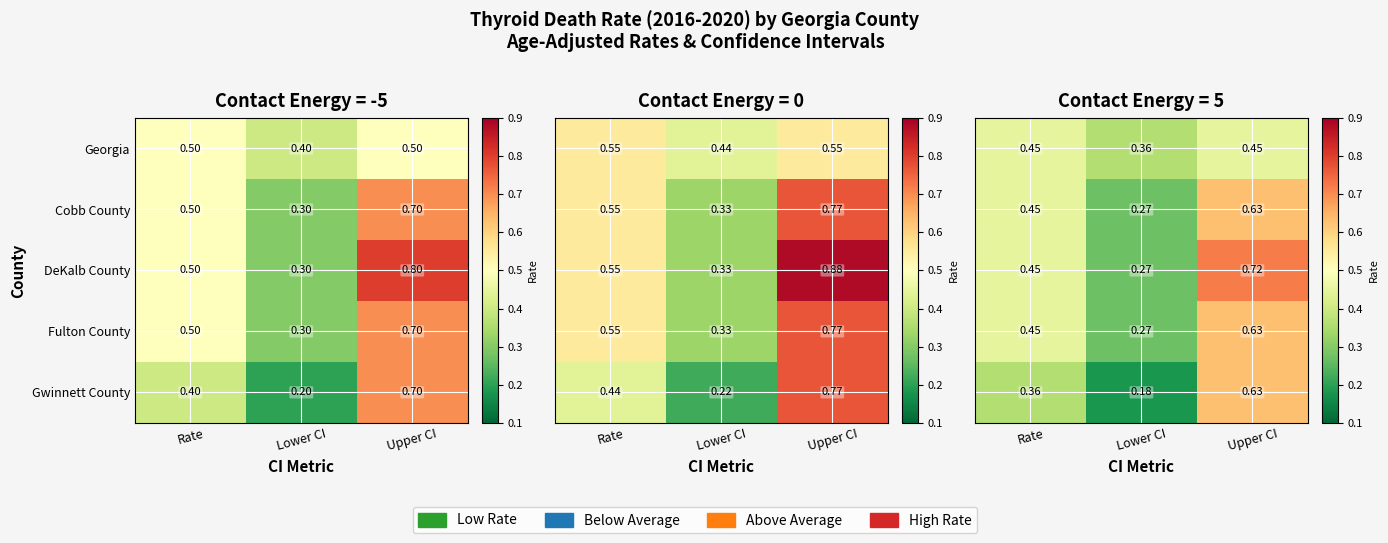

At which category is the sum across all series the highest?

Upper CI